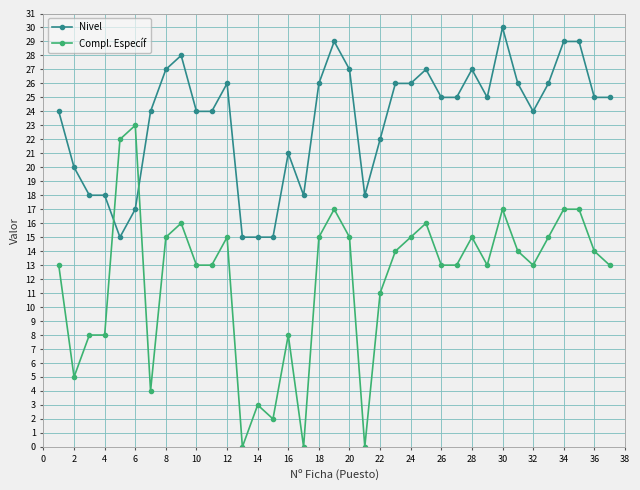

How many values in the Nivel series are below 25?

17